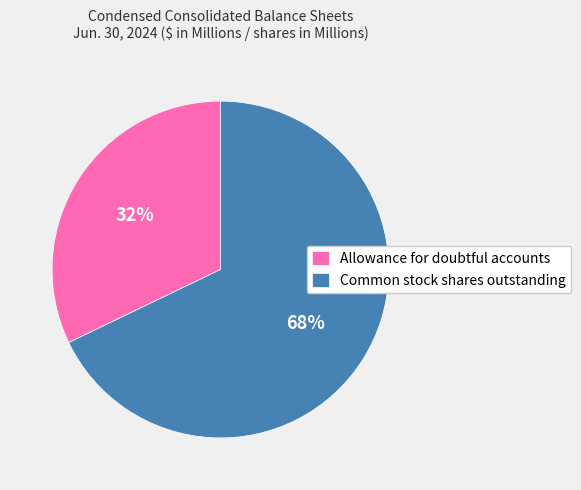

What percentage is the Common stock shares outstanding slice, to the nearest percent?

68%